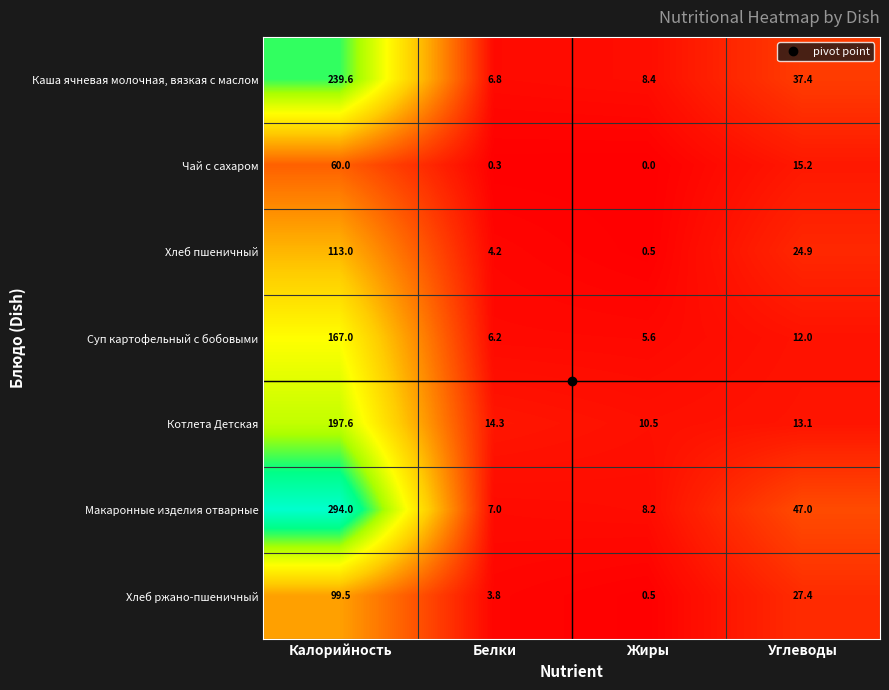

What is the sum of the Чай с сахаром values at Углеводы and Калорийность?

75.2